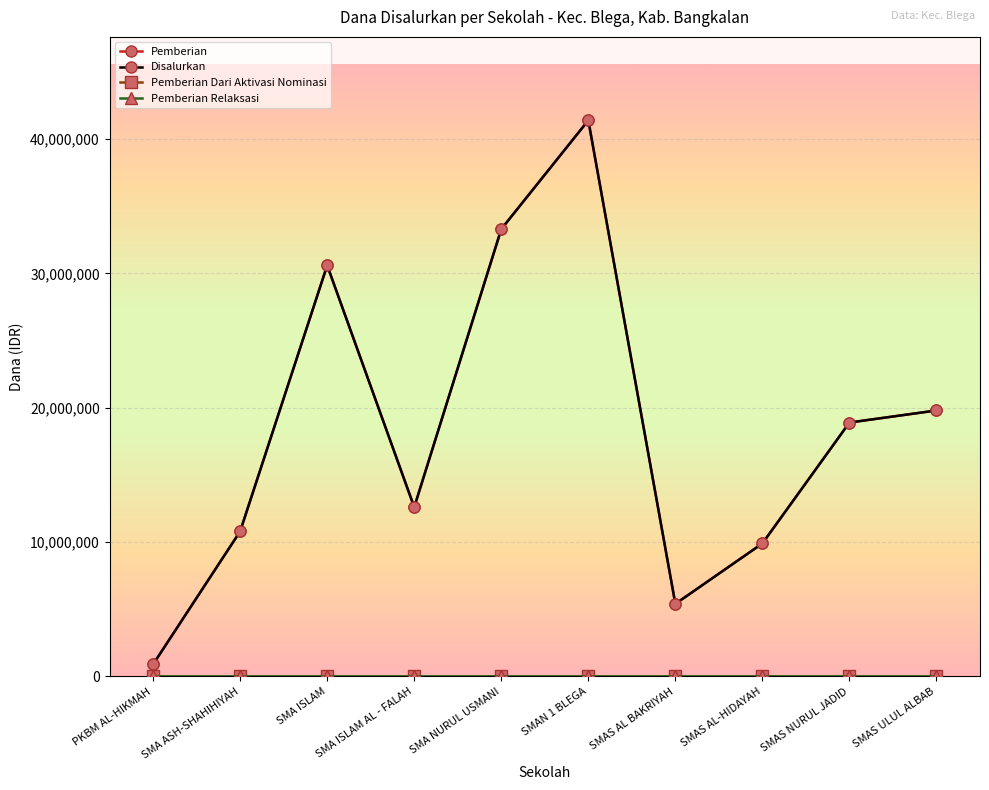

Does the chart have visible grid lines?

Yes